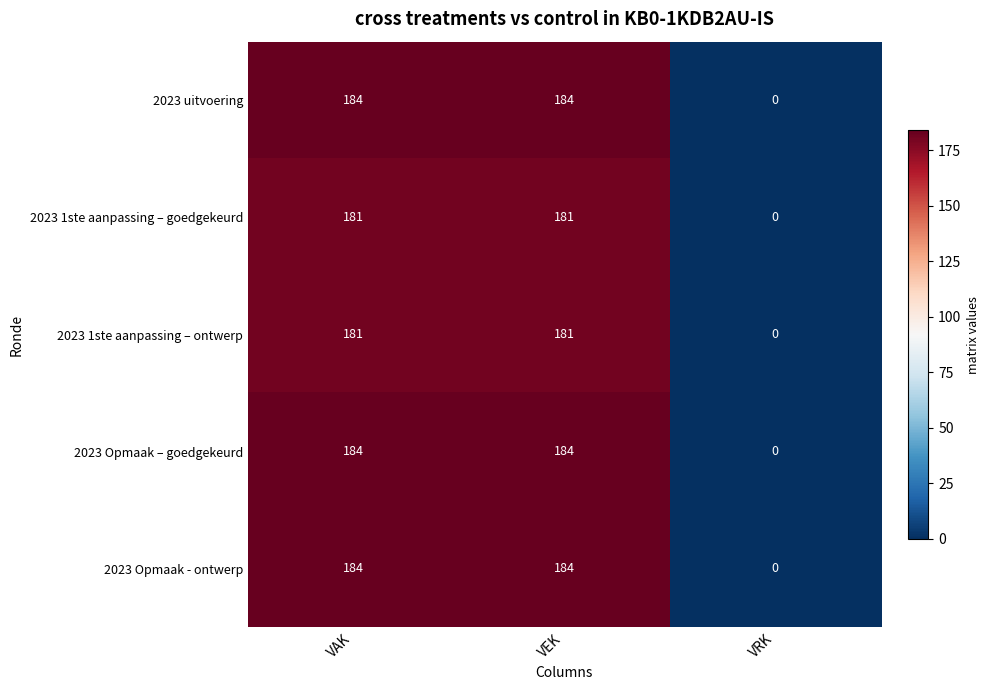

What is the maximum value for 2023 uitvoering?

184